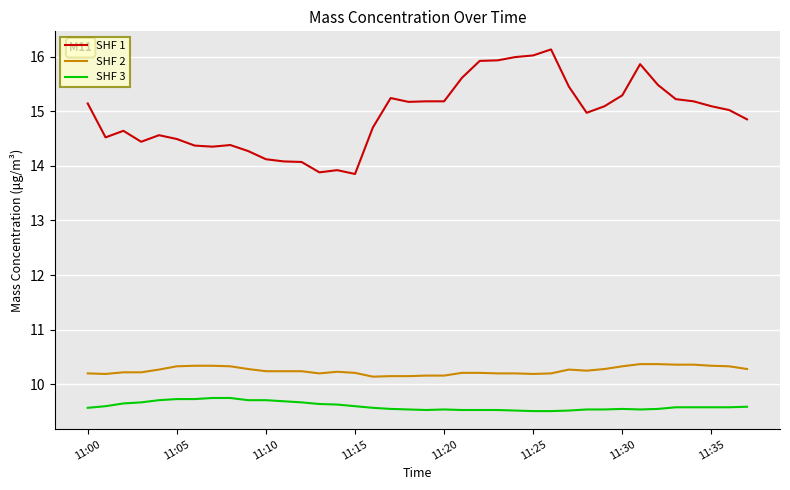

What are all the series names shown in the legend?

SHF 1, SHF 2, SHF 3